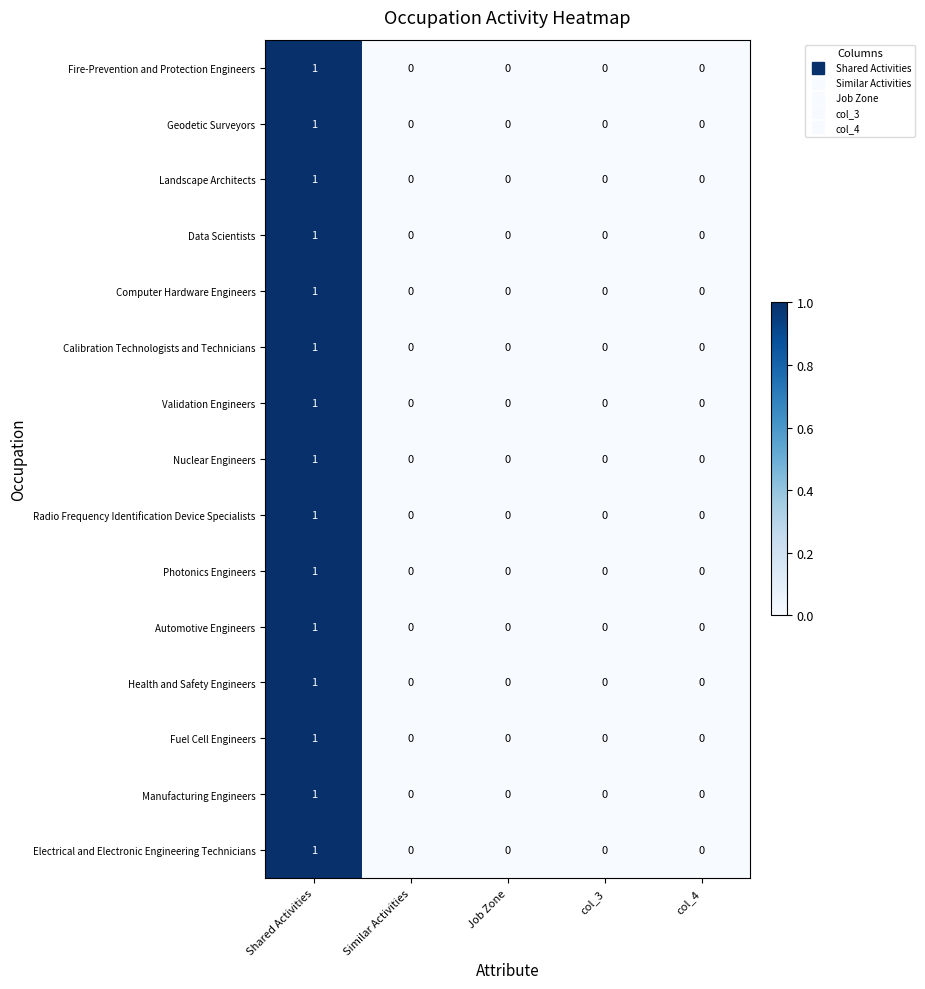

How many values in the Fuel Cell Engineers series exceed 0?

1